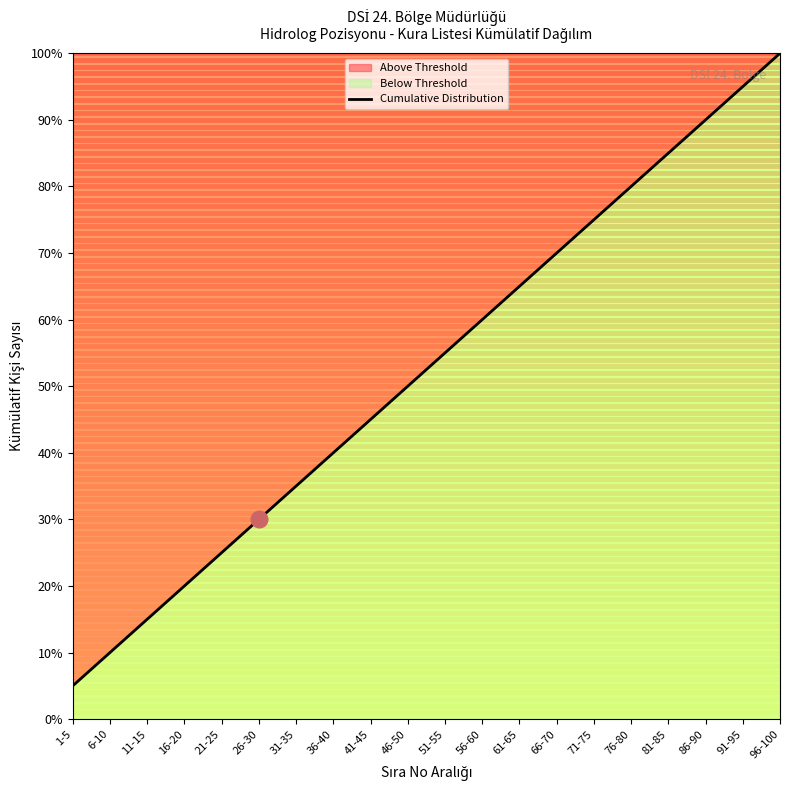

Rank the categories by value from lowest to highest.

1-5, 6-10, 11-15, 16-20, 21-25, 26-30, 31-35, 36-40, 41-45, 46-50, 51-55, 56-60, 61-65, 66-70, 71-75, 76-80, 81-85, 86-90, 91-95, 96-100